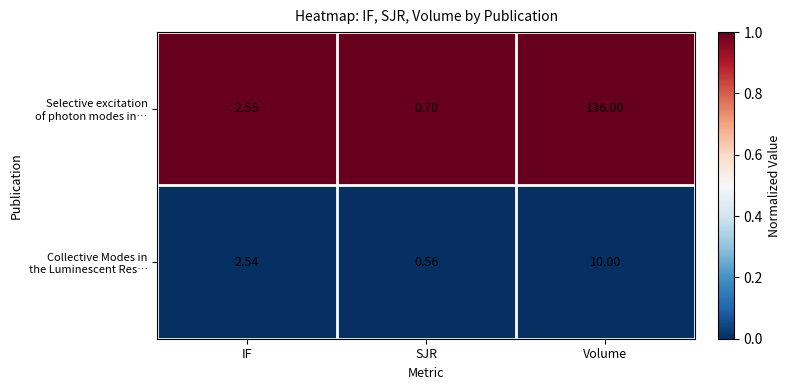

Which category has the lowest value across all series?

SJR